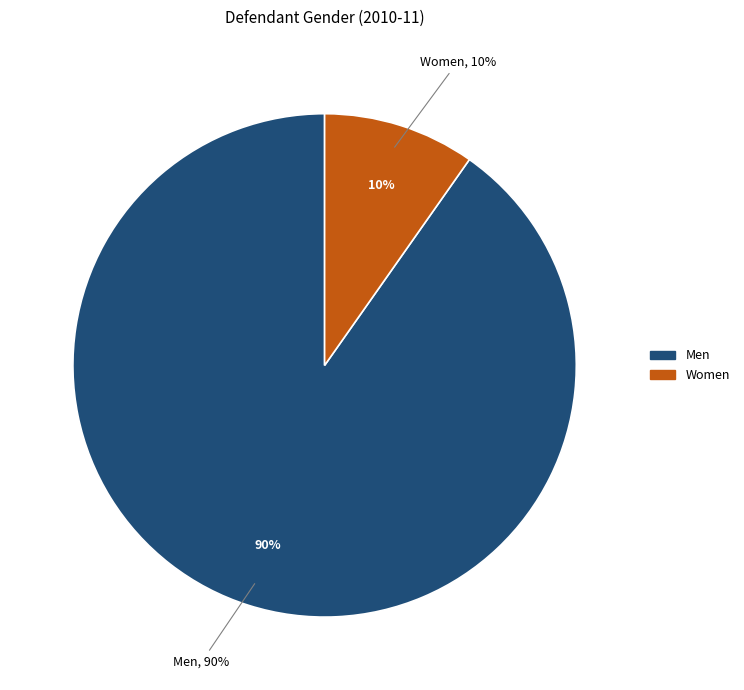

True or false: Men accounts for 90% of the total.

True